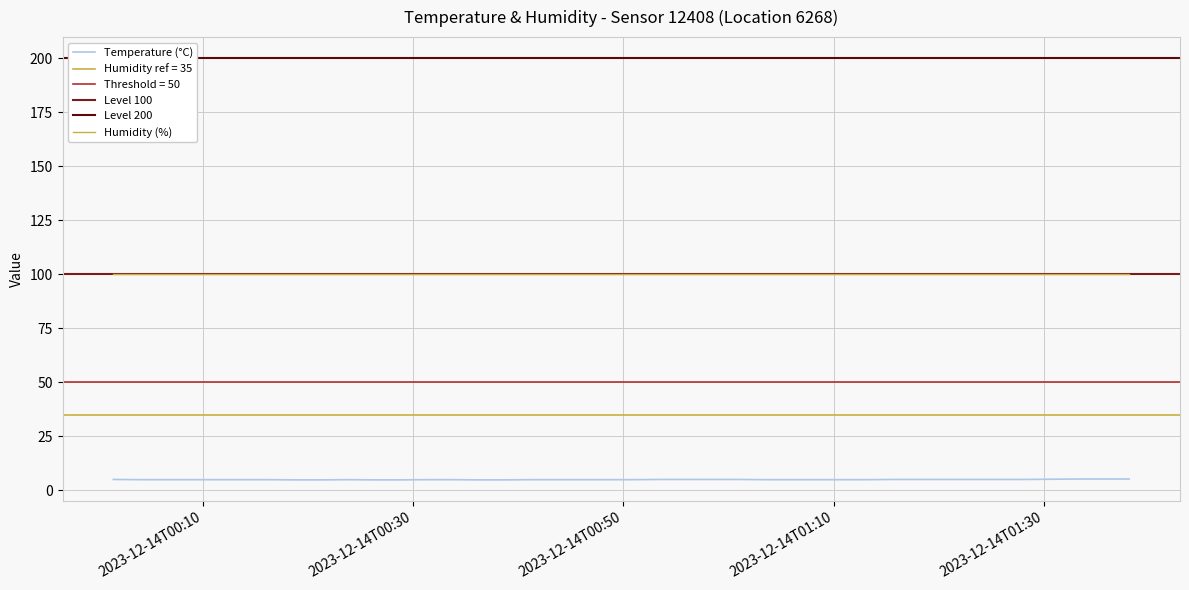

At which category does the chart reach its peak across all series?

2023-12-14T01:33:12